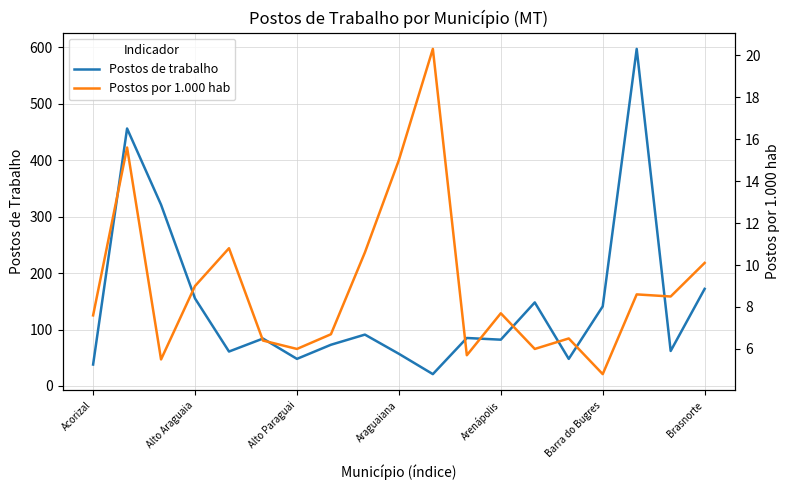

Which category has the highest value across all series?

16